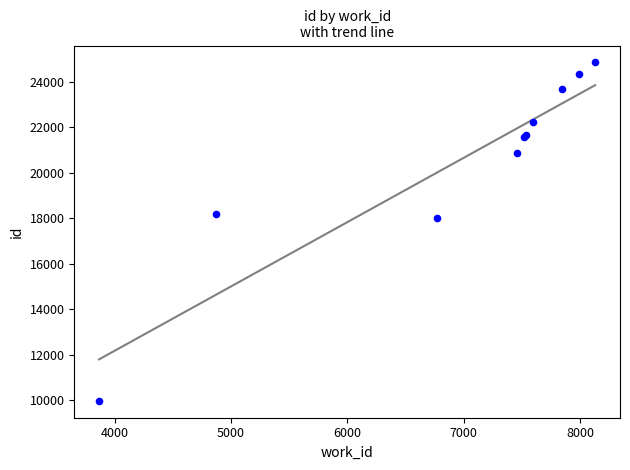

What Y value in the scatter plot is closest to 17411?

18028